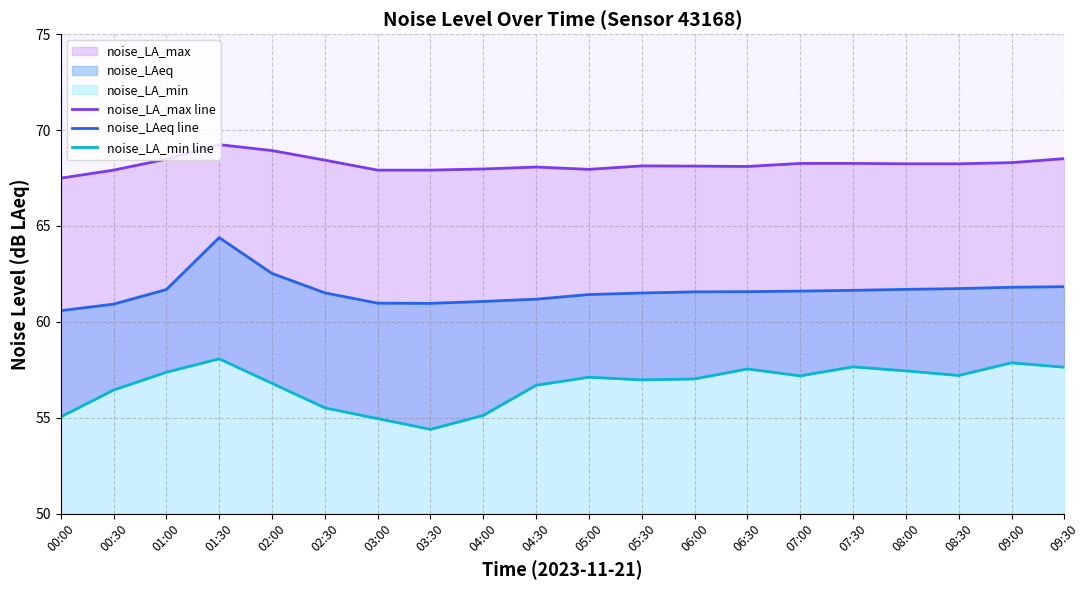

How many data points does each series have?

20